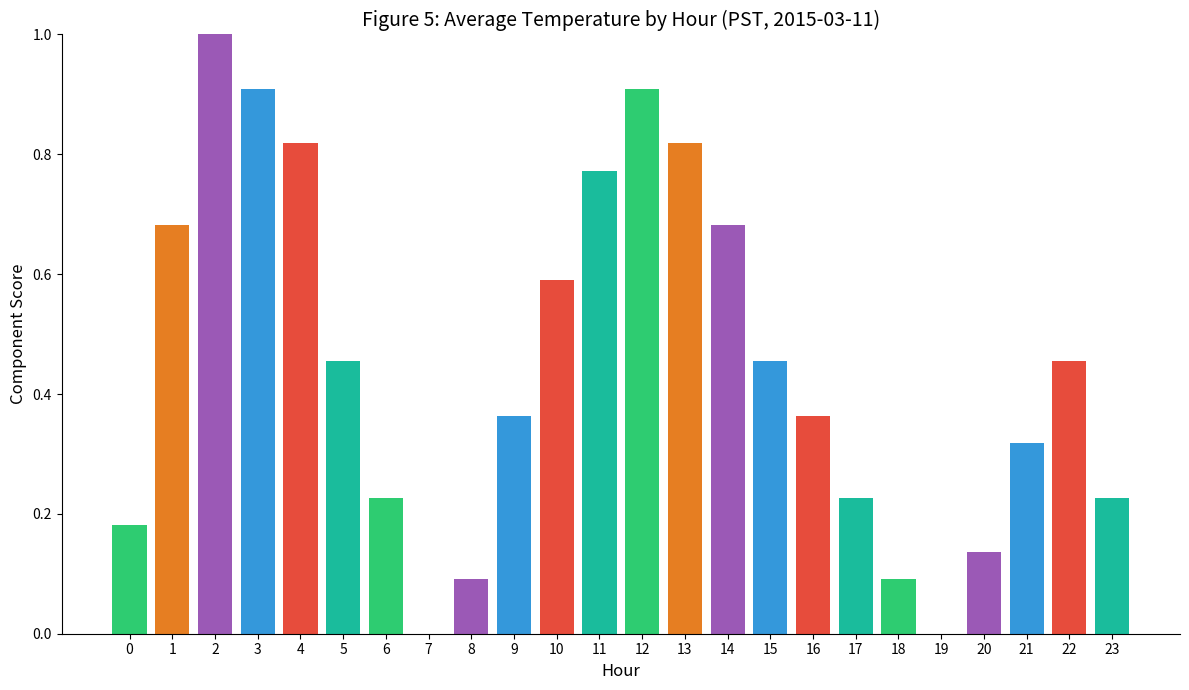

How many distinct data groups are displayed?

1